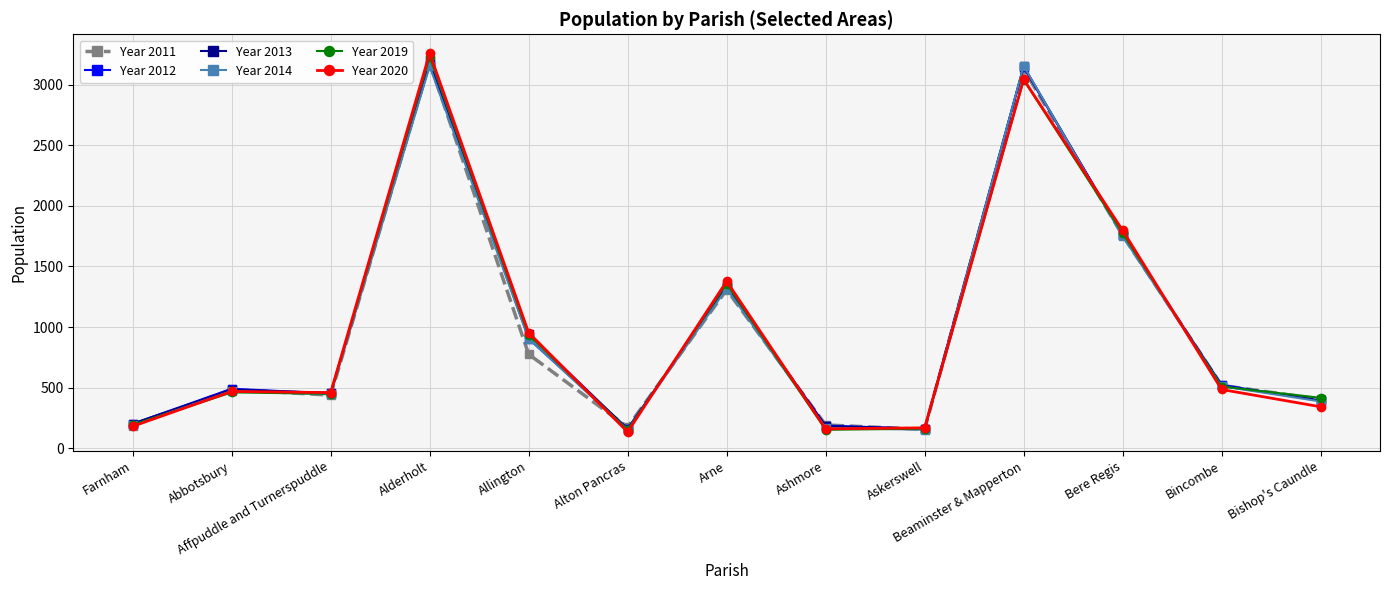

How many lines are shown in the chart?

6